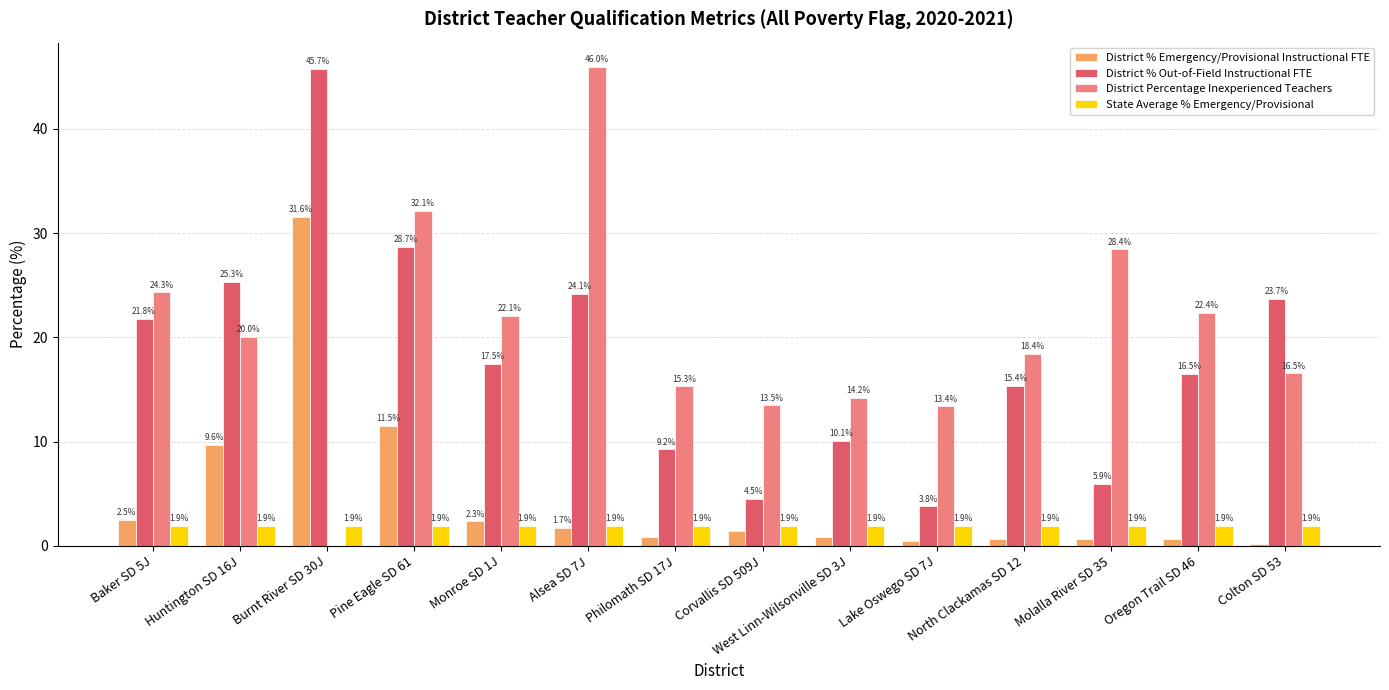

Are the bars grouped side by side (vs. stacked)?

Yes